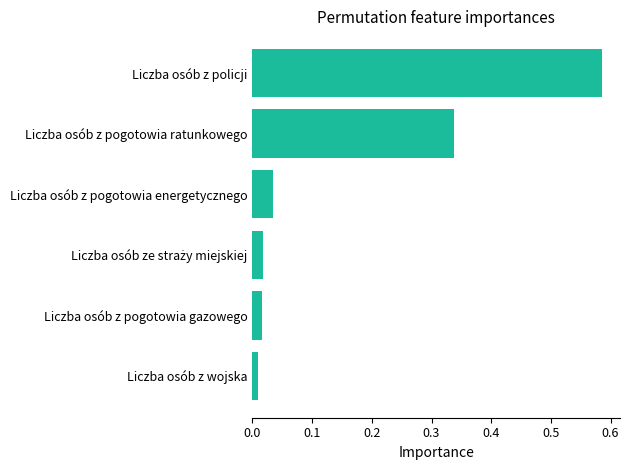

What is the sum of all values?

1.0